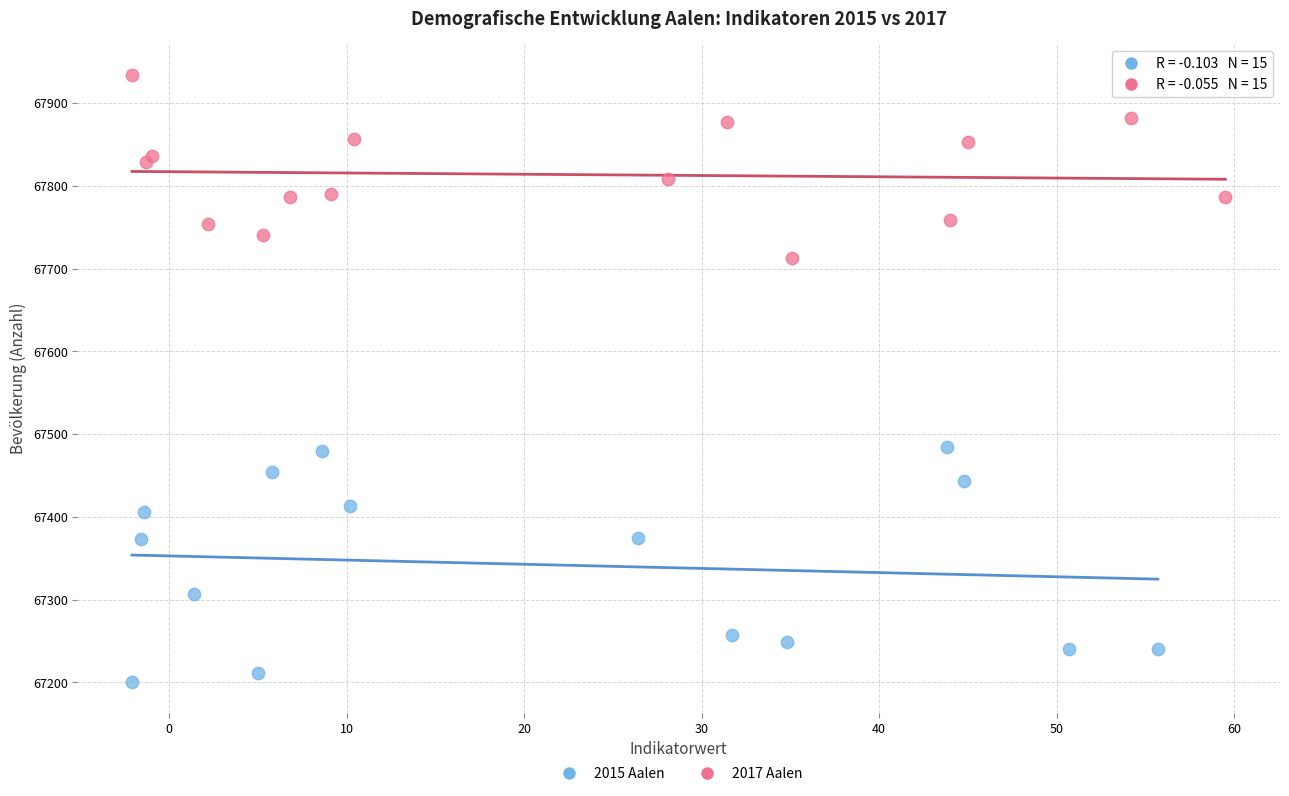

Which series reaches the maximum Y coordinate?

2017 Aalen